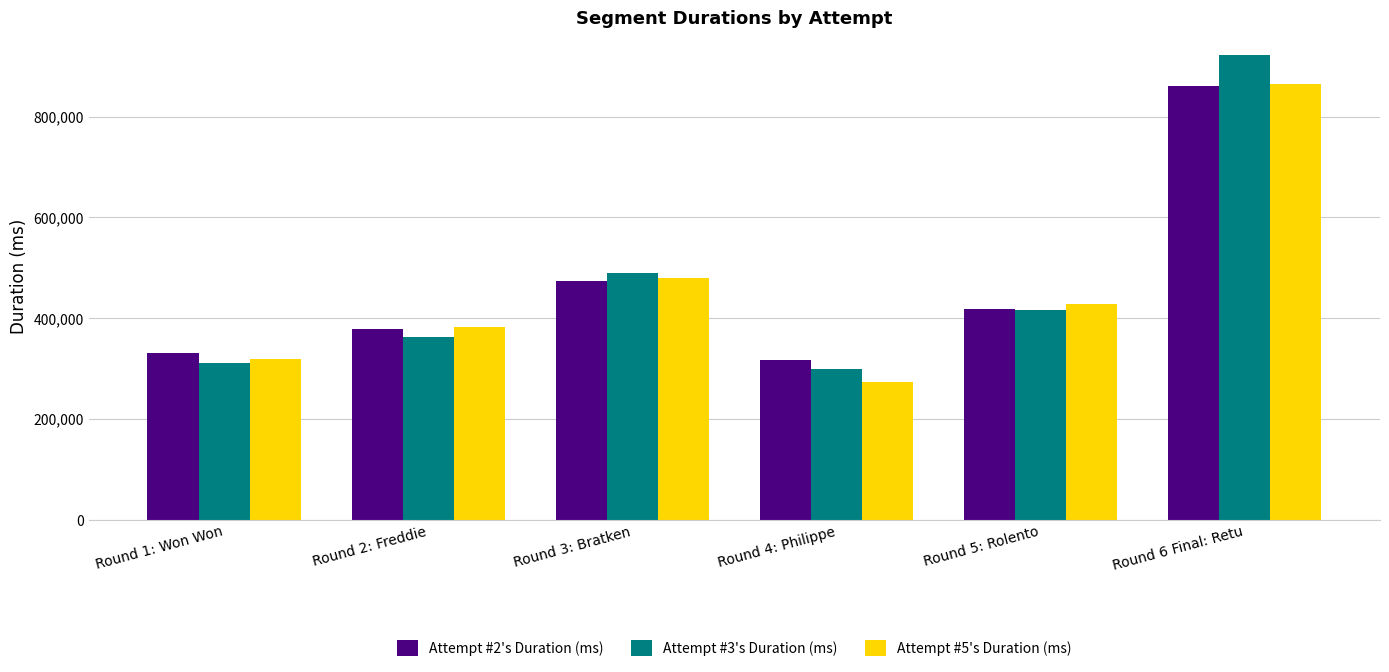

What is the difference between the second highest and minimum values in the Attempt #2's Duration (ms) series?

157453